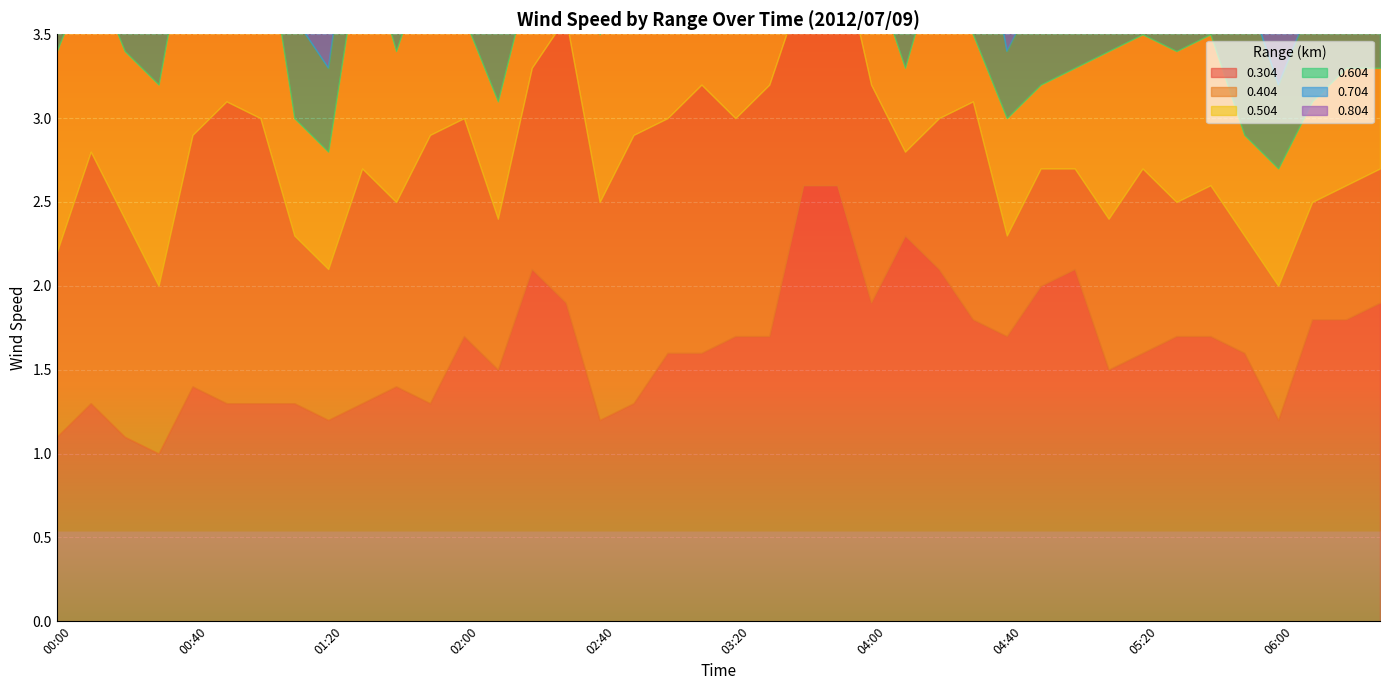

The value of 0.804 at 00:50 is 2.3. True or false?

False